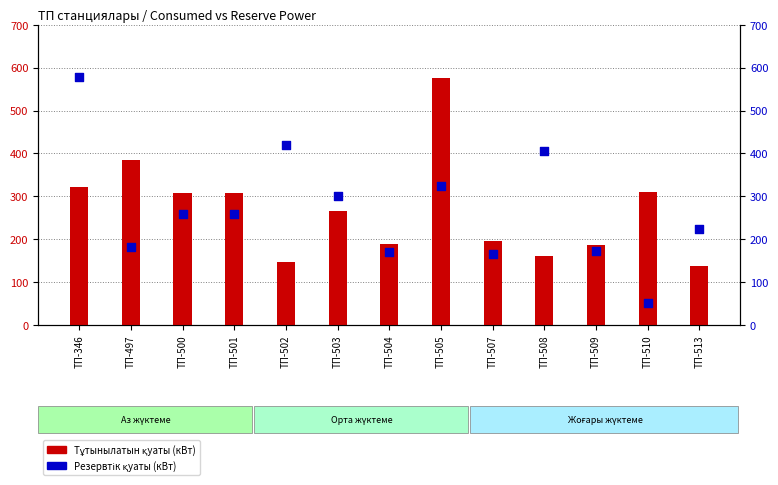

What are all the series names shown in the legend?

Тұтынылатын қуаты (кВт), Резервтік қуаты (кВт)